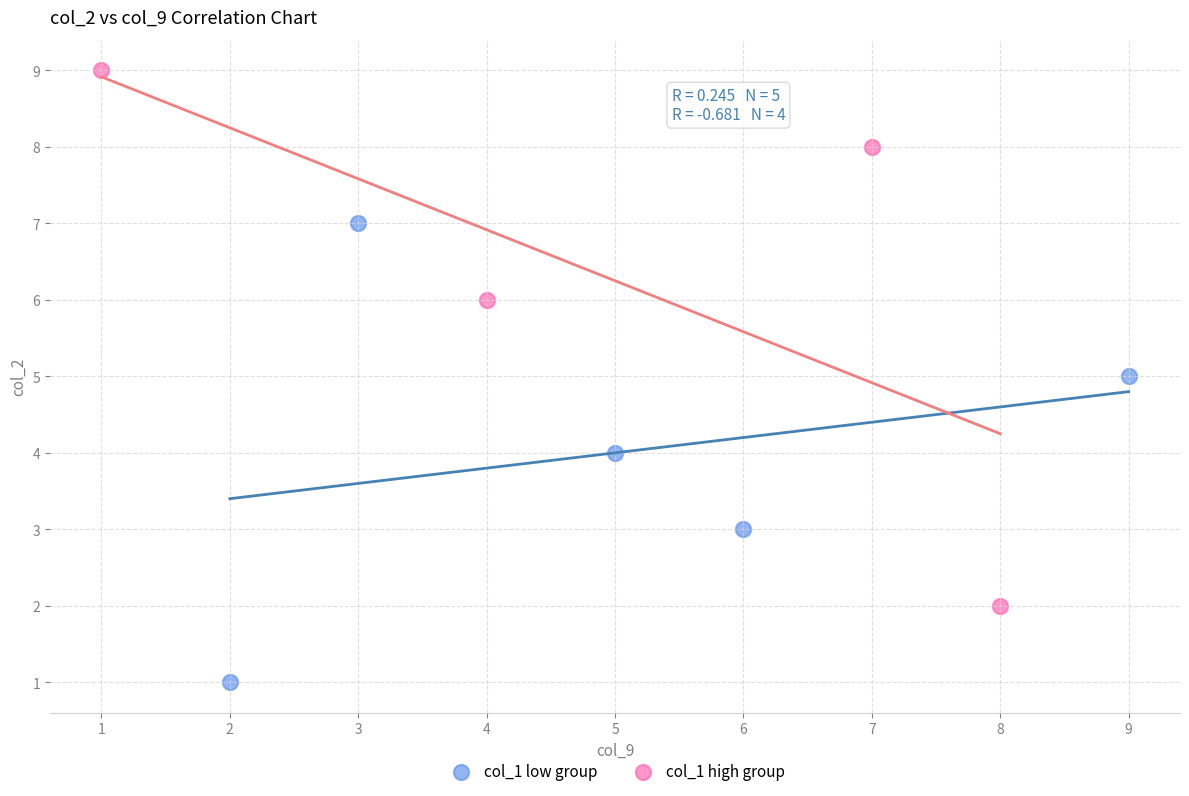

Which series contains the highest Y value?

col_1 high group